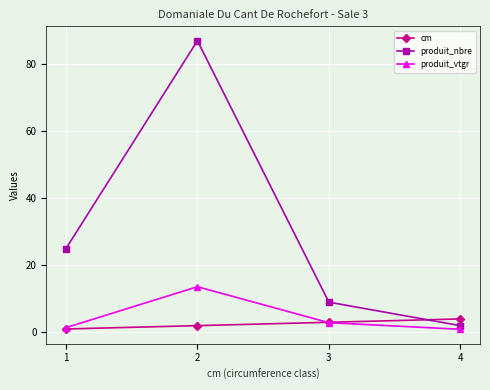

True or false: produit_nbre and produit_vtgr cross at least once.

False